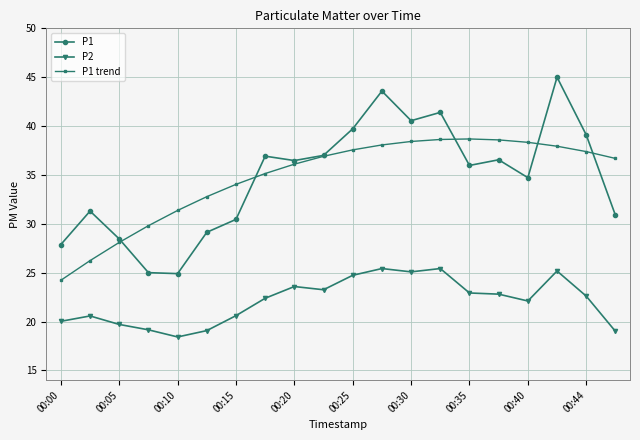

Rank the series by their maximum value, from highest to lowest.

P1, P1 trend, P2